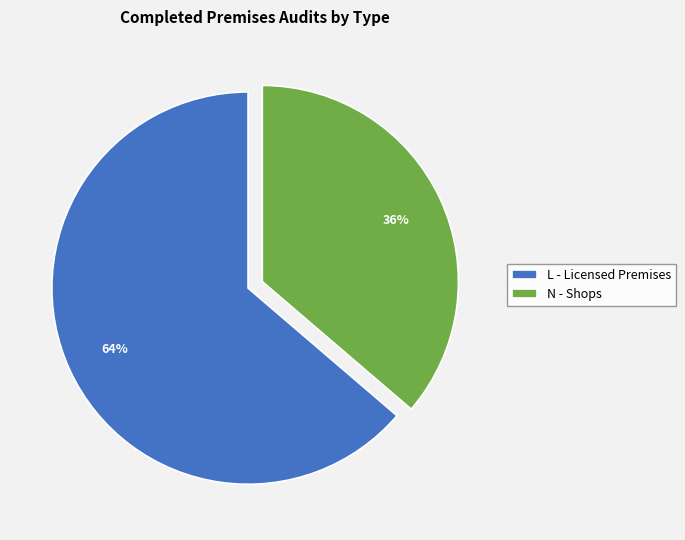

The L - Licensed Premises slice represents 64% of the pie. True or false?

True